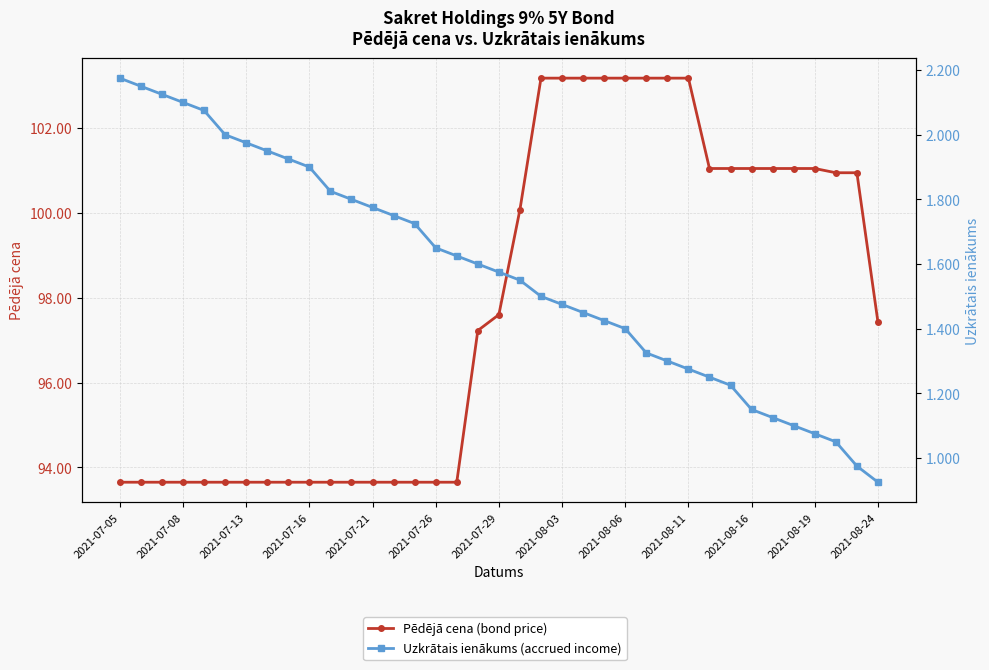

List the series in order of their peak value, lowest first.

Uzkrātais ienākums (accrued income), Pēdējā cena (bond price)